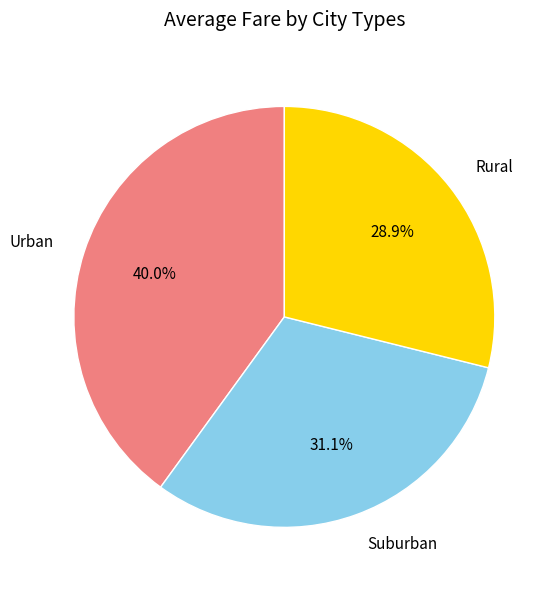

Do Urban and Suburban together represent more than half of the pie?

Yes